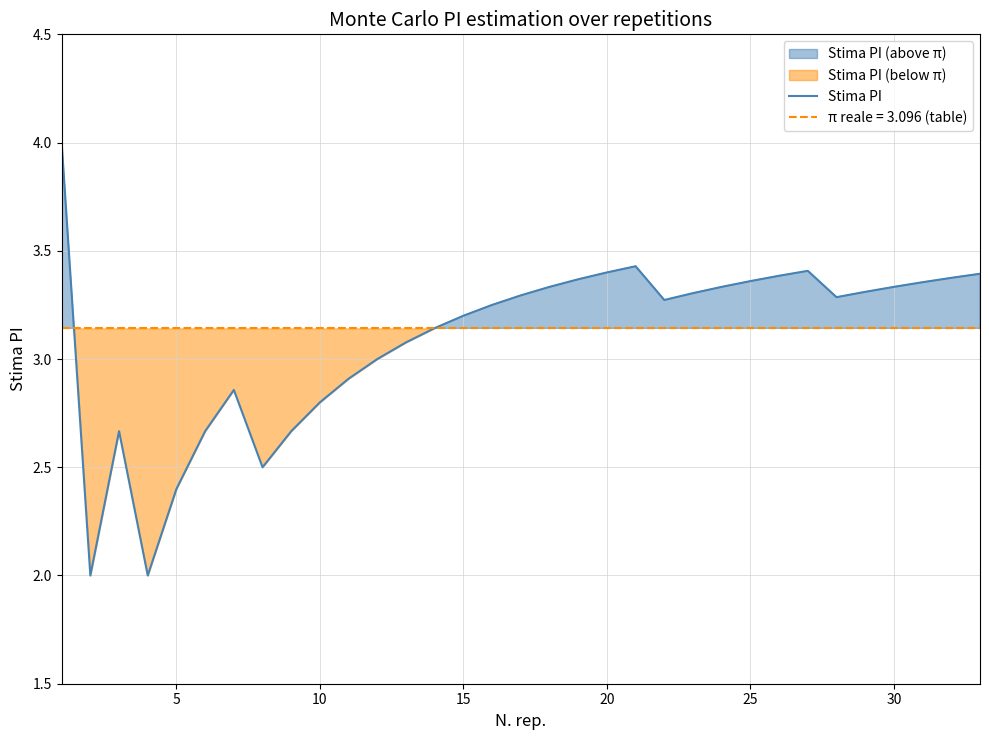

What is the maximum value for Stima PI?

4.0